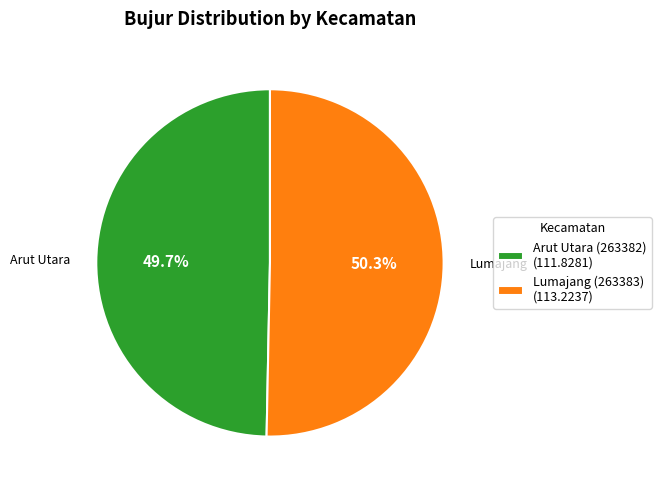

True or false: Arut Utara (263382) accounts for 50% of the total.

True